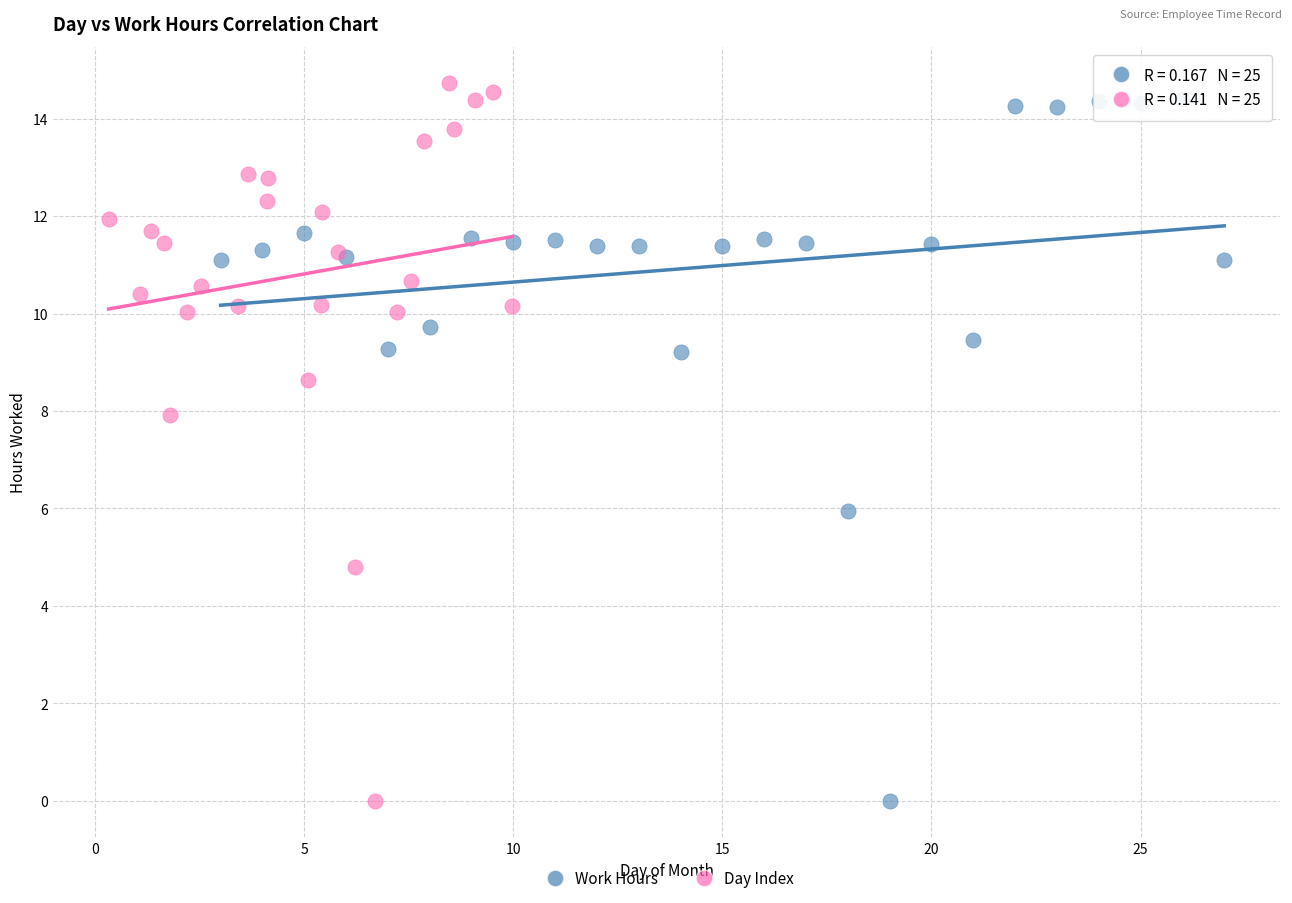

Which series reaches the maximum Y coordinate?

Day Index